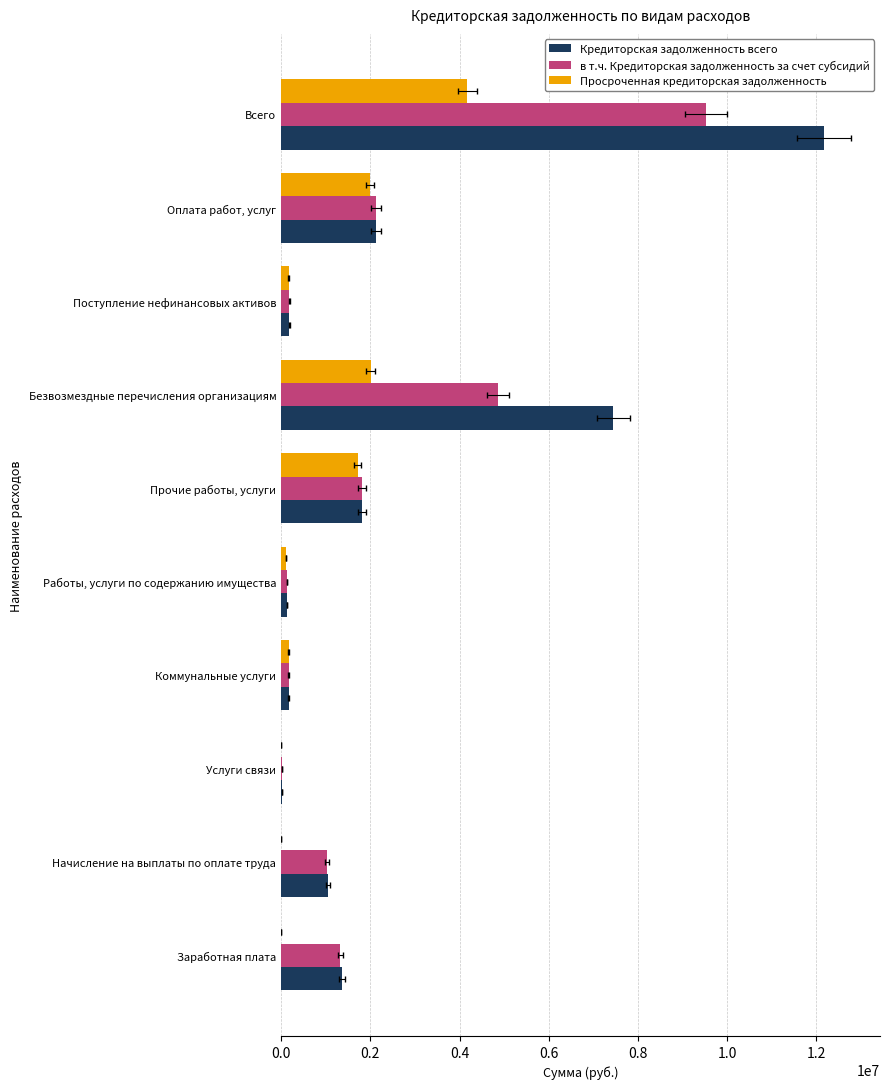

The в т.ч. Кредиторская задолженность за счет субсидий series shows 99168.9 at Коммунальные услуги. True or false?

False